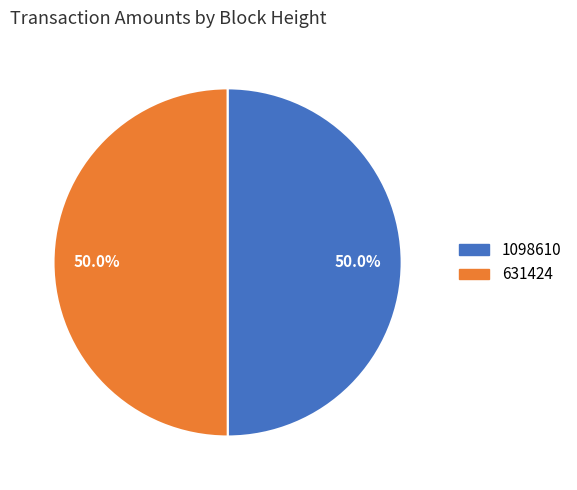

Is it true that 631424 is 50% of the pie?

True